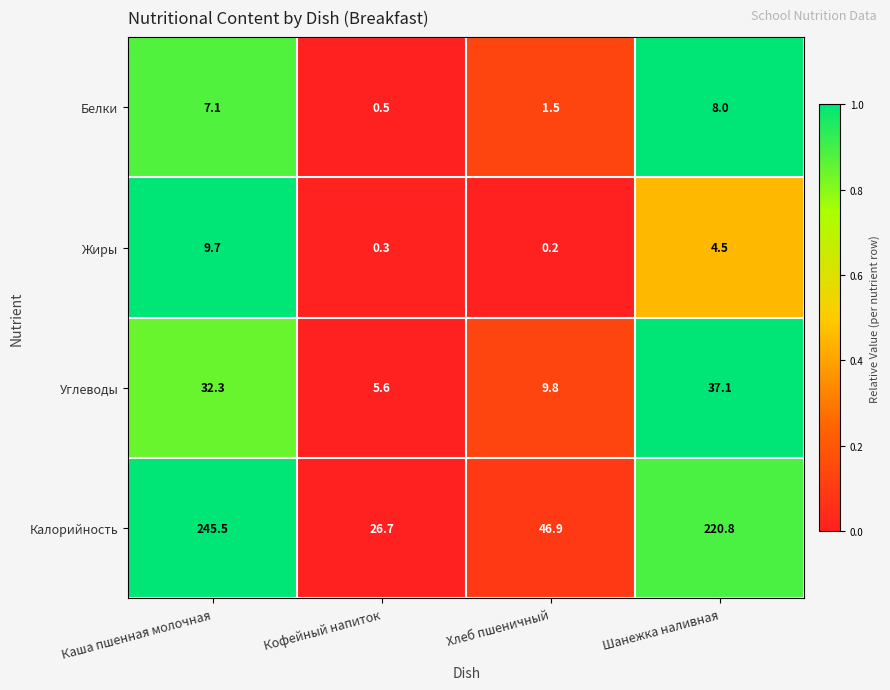

How many data points does each series have?

4